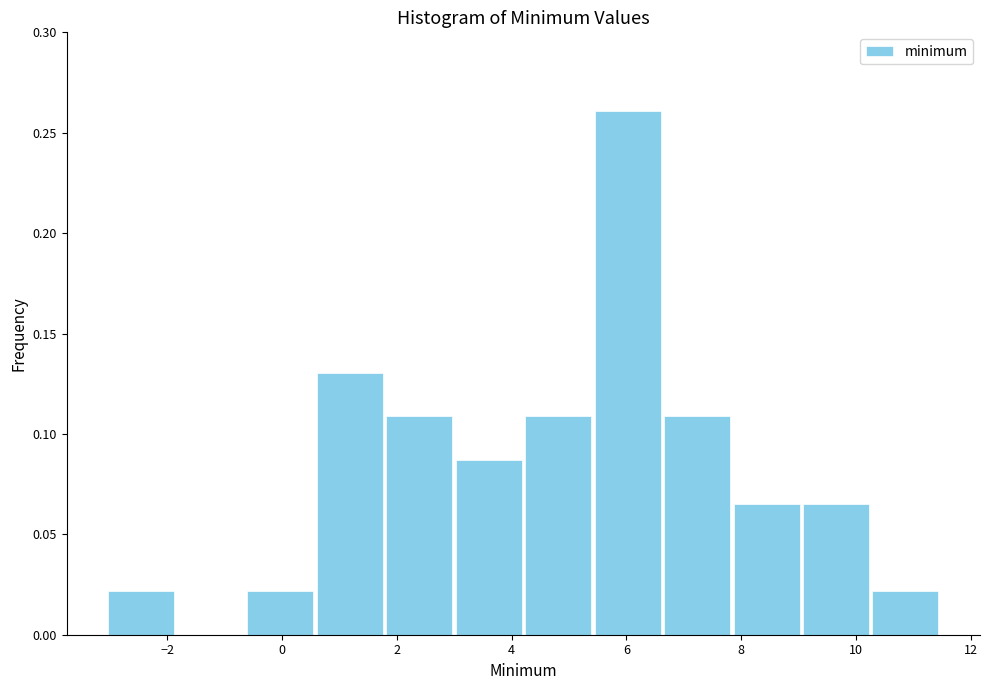

Reading left to right, list every bar in this chart as the range it spans on the x-axis followed by its height. Neither the bar edges nor the heights are printed on the chart, so give them approximately, as read against the axes.

-3.0 to -1.8: 0.020
-1.8 to -0.6: 0
-0.6 to 0.6: 0.020
0.6 to 1.8: 0.130
1.8 to 3.0: 0.110
3.0 to 4.2: 0.085
4.2 to 5.4: 0.110
5.4 to 6.6: 0.260
6.6 to 7.8: 0.110
7.8 to 9.0: 0.065
9.0 to 10.2: 0.065
10.2 to 11.4: 0.020